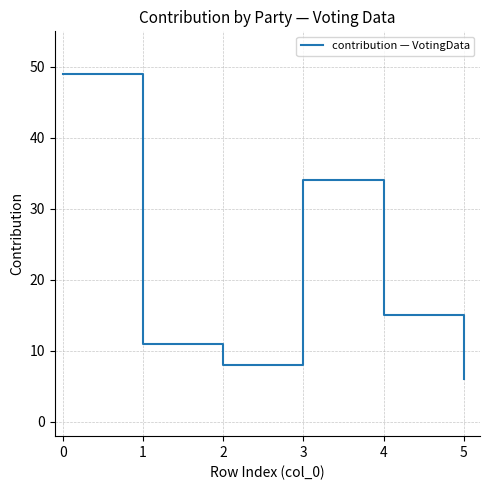

Reading left to right, list all the values displayed in this chart.

49	11	8	34	15	6